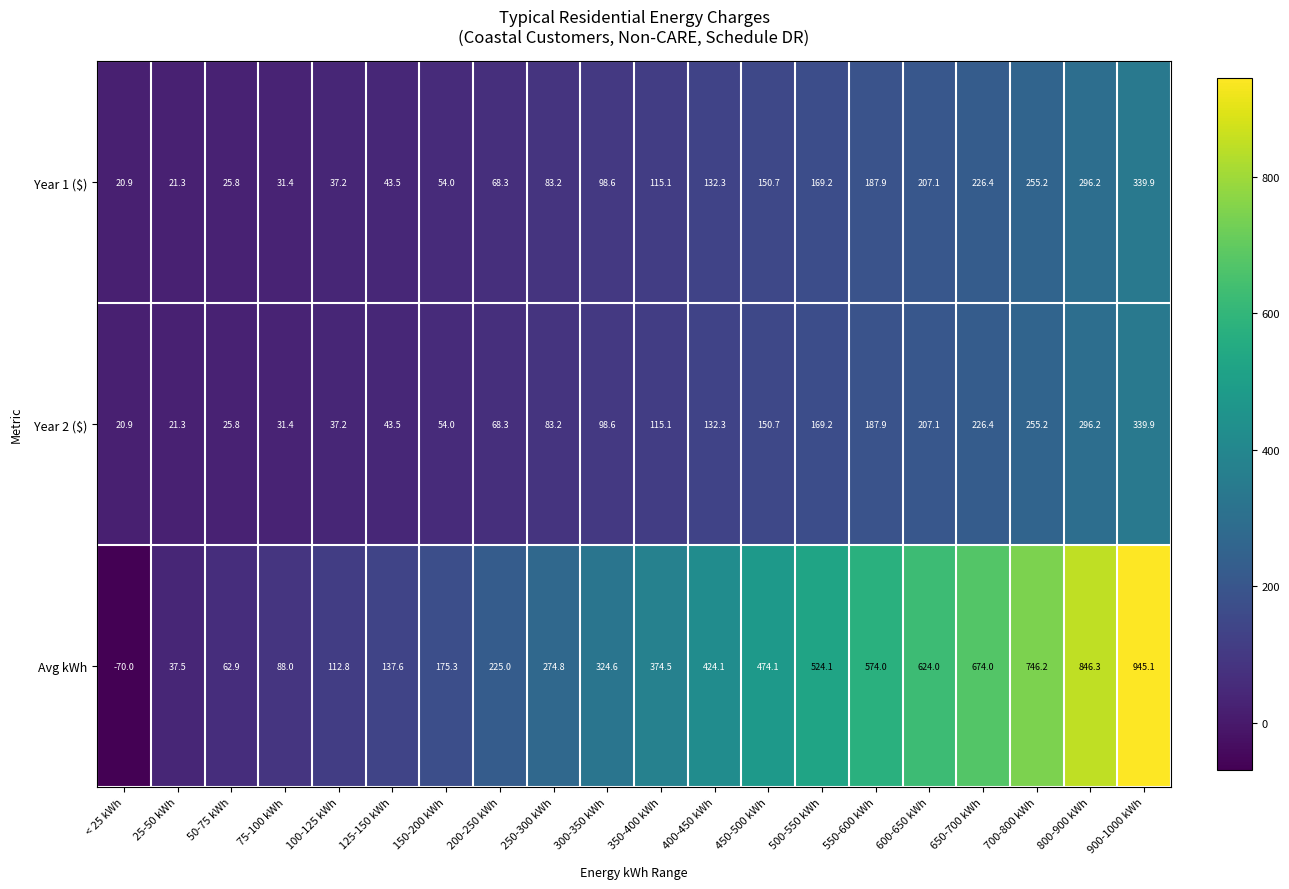

What is the total value across all series at 550-600 kWh?

949.8